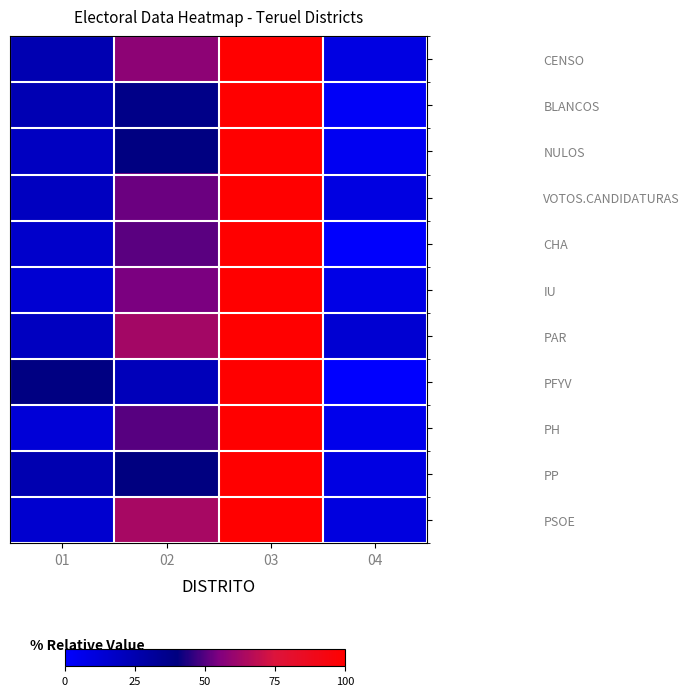

What is the difference between the highest and lowest values at 01?

26.6